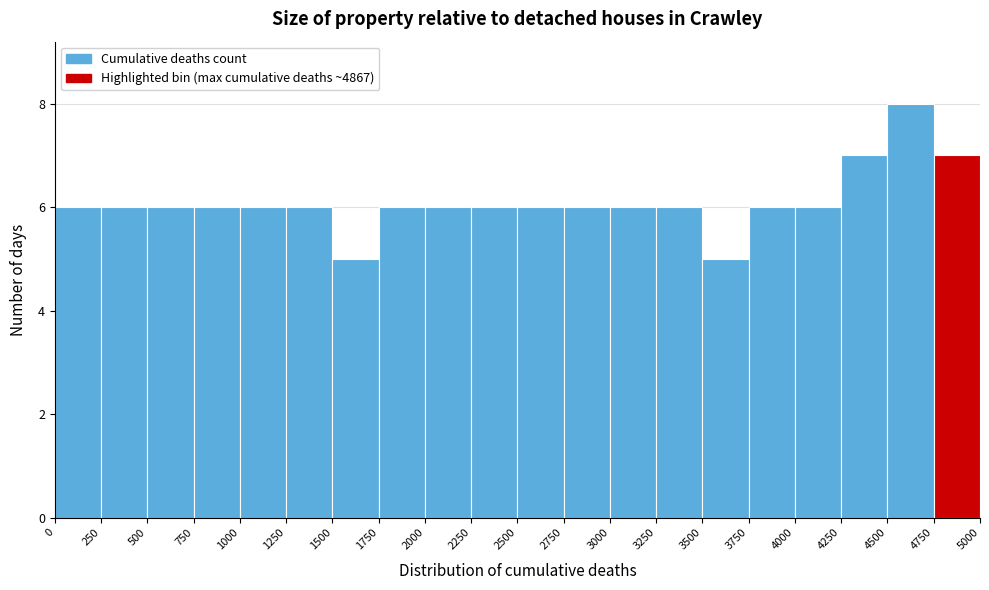

Reading left to right, transcribe this chart: for each bar, give the range it covers on the x-axis and its height. The values are not printed on the chart, so give them approximately, as read against the axis.

0 to 250: 6
250 to 500: 6
500 to 750: 6
750 to 1000: 6
1000 to 1250: 6
1250 to 1500: 6
1500 to 1750: 5
1750 to 2000: 6
2000 to 2250: 6
2250 to 2500: 6
2500 to 2750: 6
2750 to 3000: 6
3000 to 3250: 6
3250 to 3500: 6
3500 to 3750: 5
3750 to 4000: 6
4000 to 4250: 6
4250 to 4500: 7
4500 to 4750: 8
4750 to 5000: 7